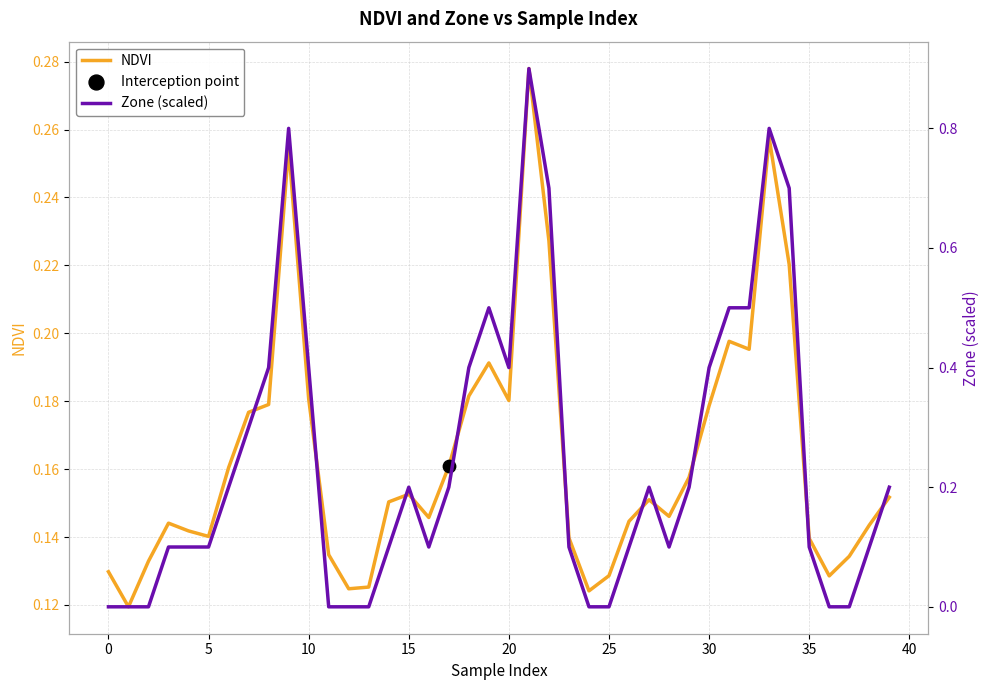

Which series has the largest total across all categories?

Zone (scaled)